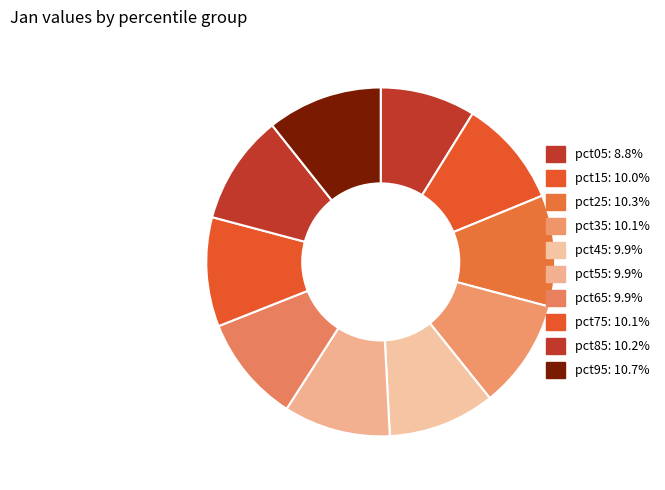

Is there a majority slice in this chart?

No